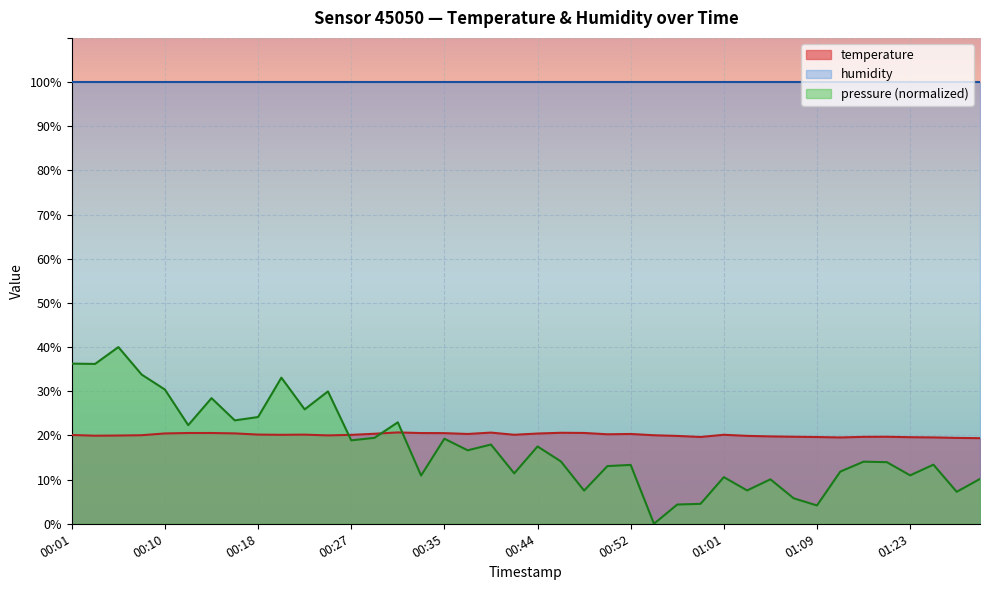

How many lines are shown in the chart?

3